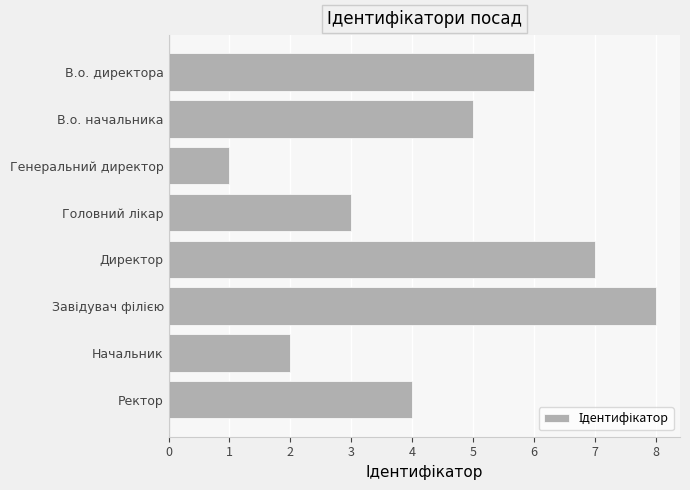

True or false: the data shows 4 at В.о. директора.

False